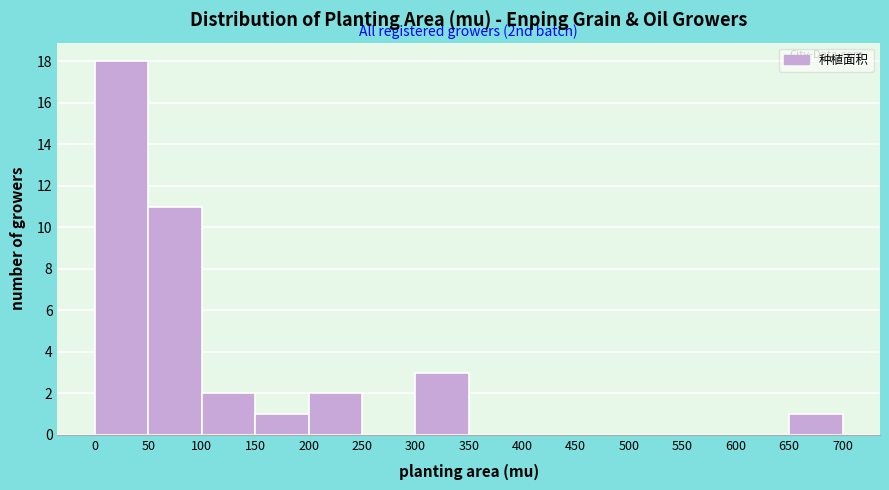

Over which range of the x-axis is the bar tallest?

0 to 50